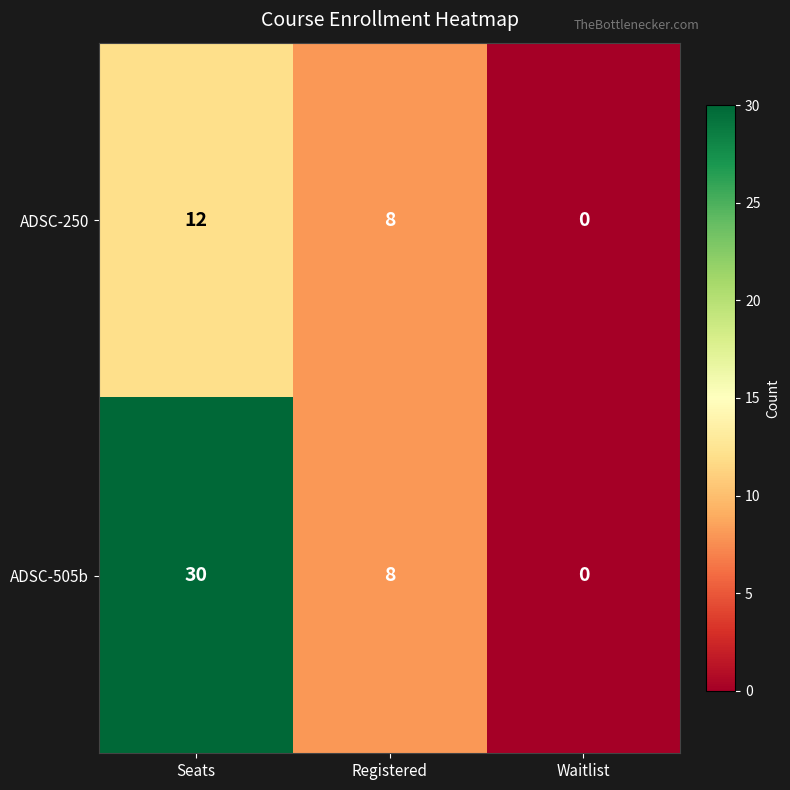

How many positive values does the ADSC-505b series have?

2